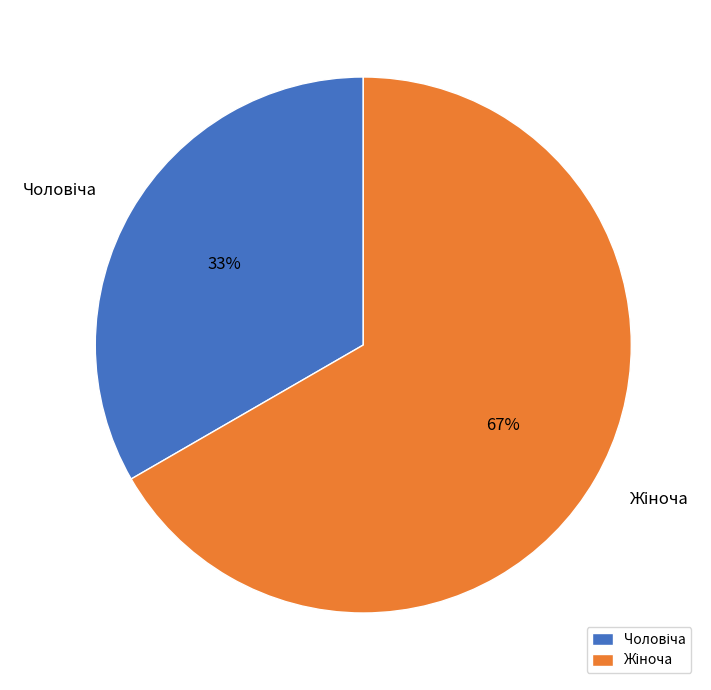

Is there any slice that represents more than half of the pie?

Yes